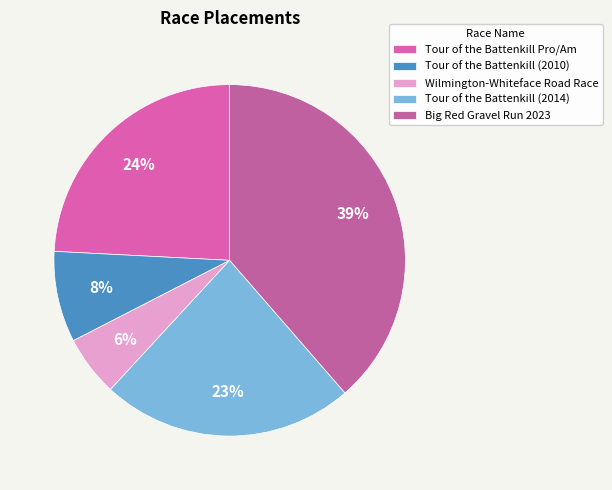

Between Tour of the Battenkill (2014) and Wilmington-Whiteface Road Race, which is larger?

Tour of the Battenkill (2014)